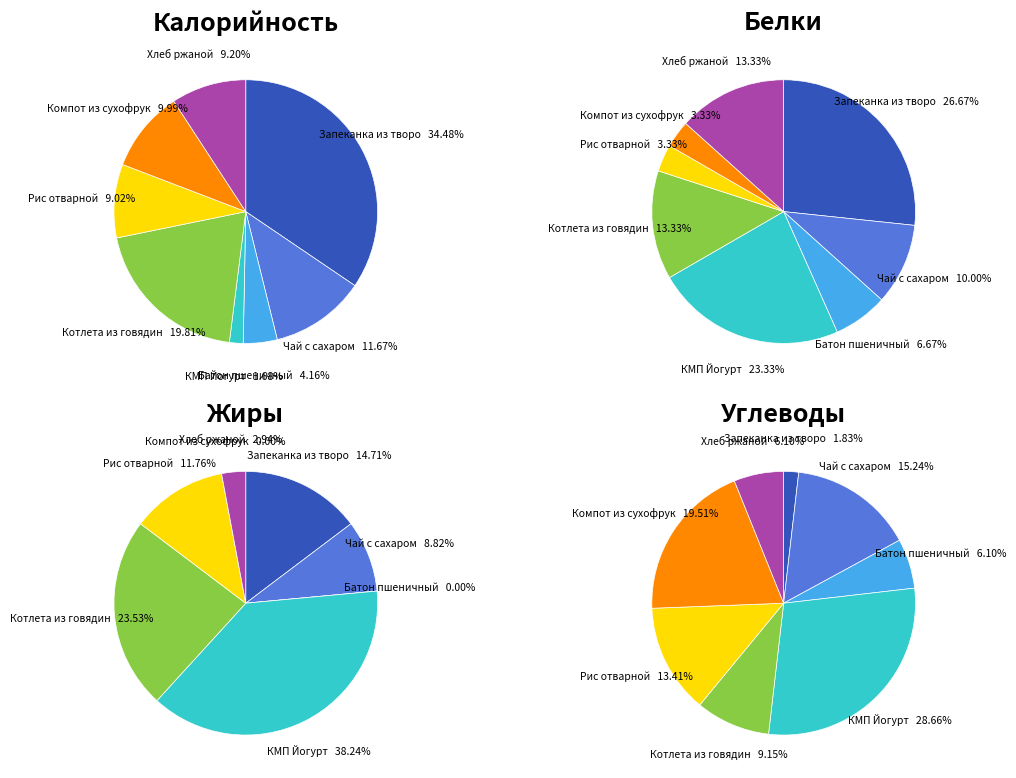

Which category has the biggest portion of the pie?

Запеканка из творога